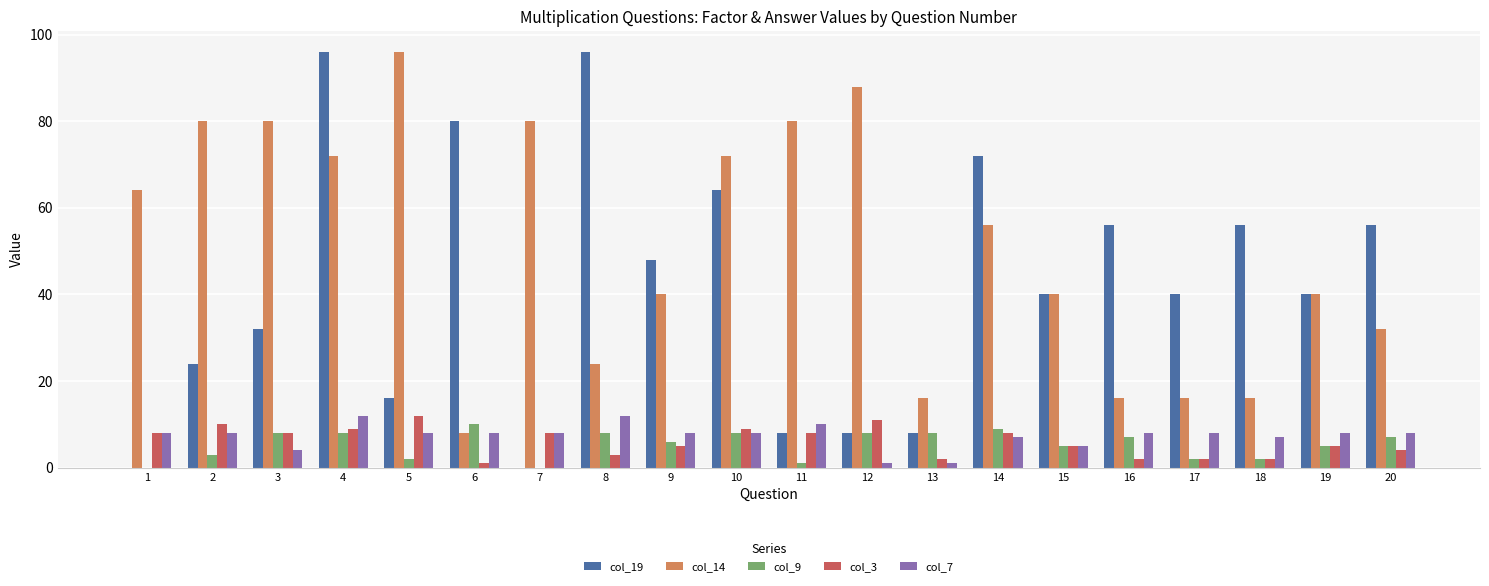

Where is col_19 nearest to the value 48?

9